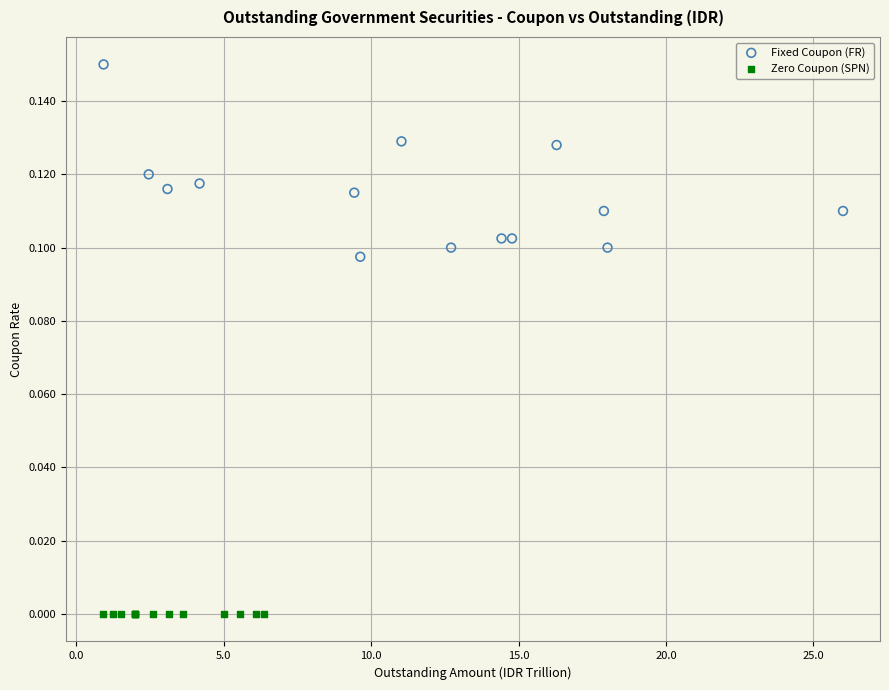

Which series contains the lowest Y value?

Zero Coupon (SPN)